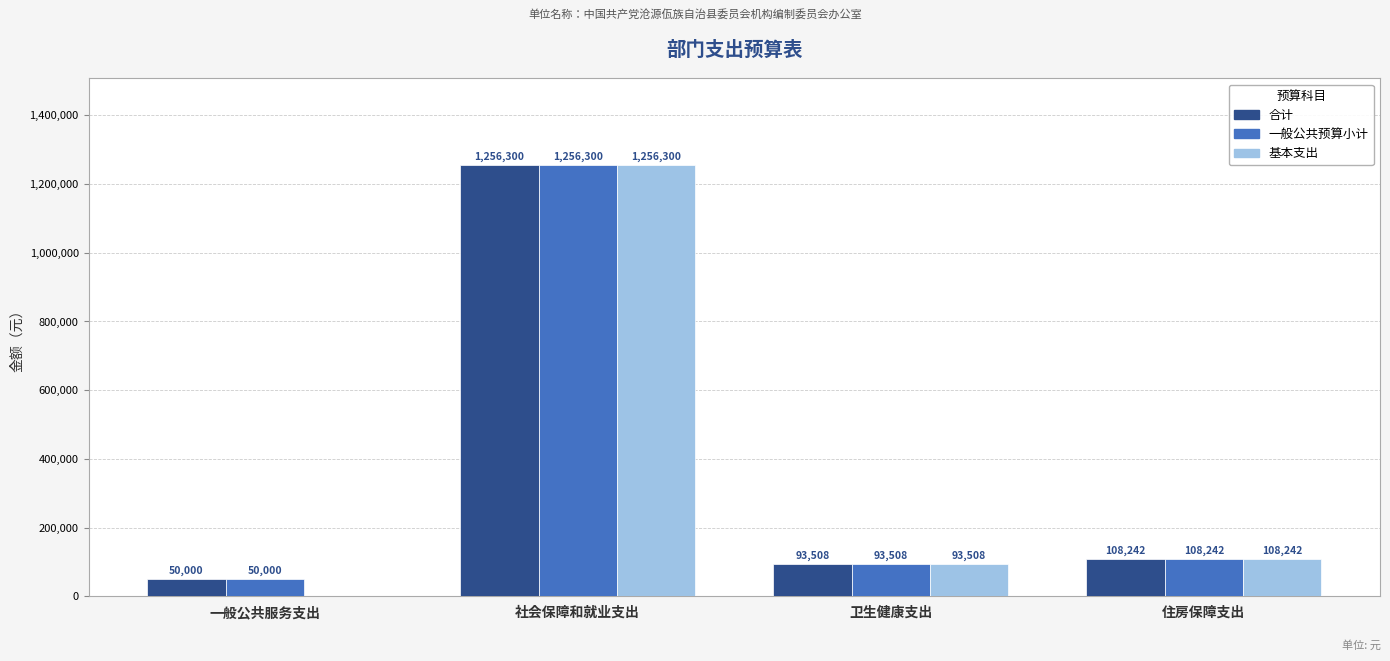

Are the bars grouped side by side (vs. stacked)?

Yes